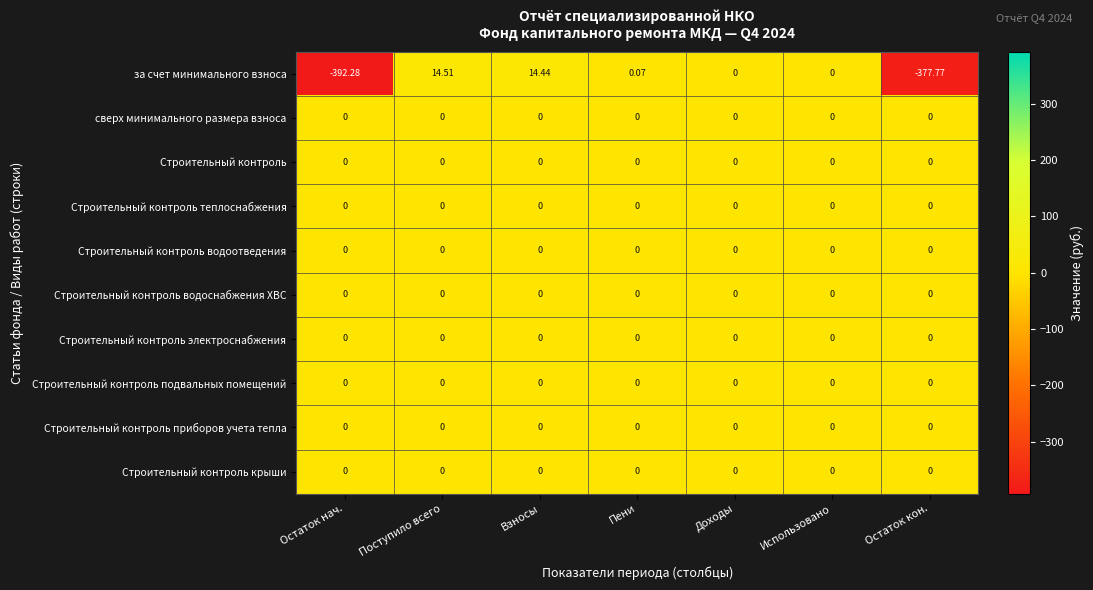

At which category is the sum across all series the highest?

Поступило всего